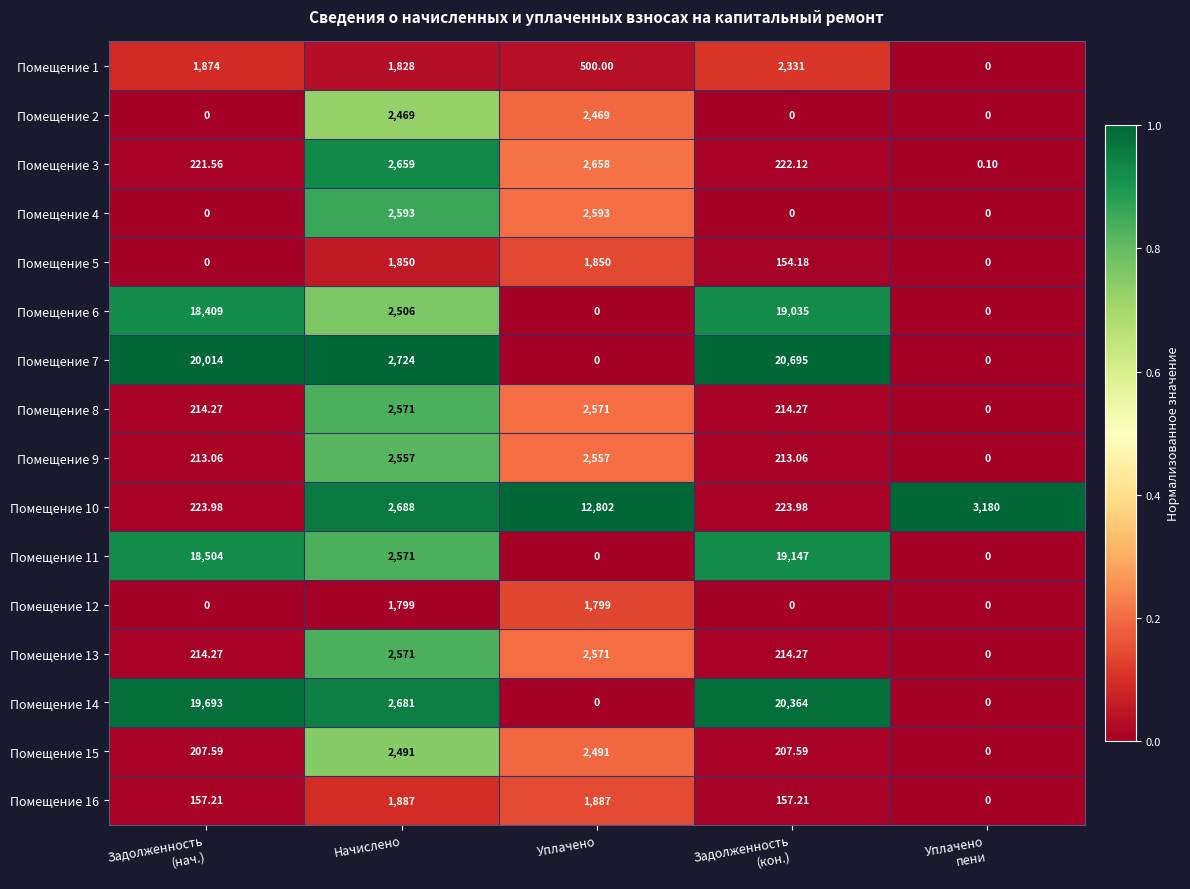

At how many categories does at least one series exceed 0?

5